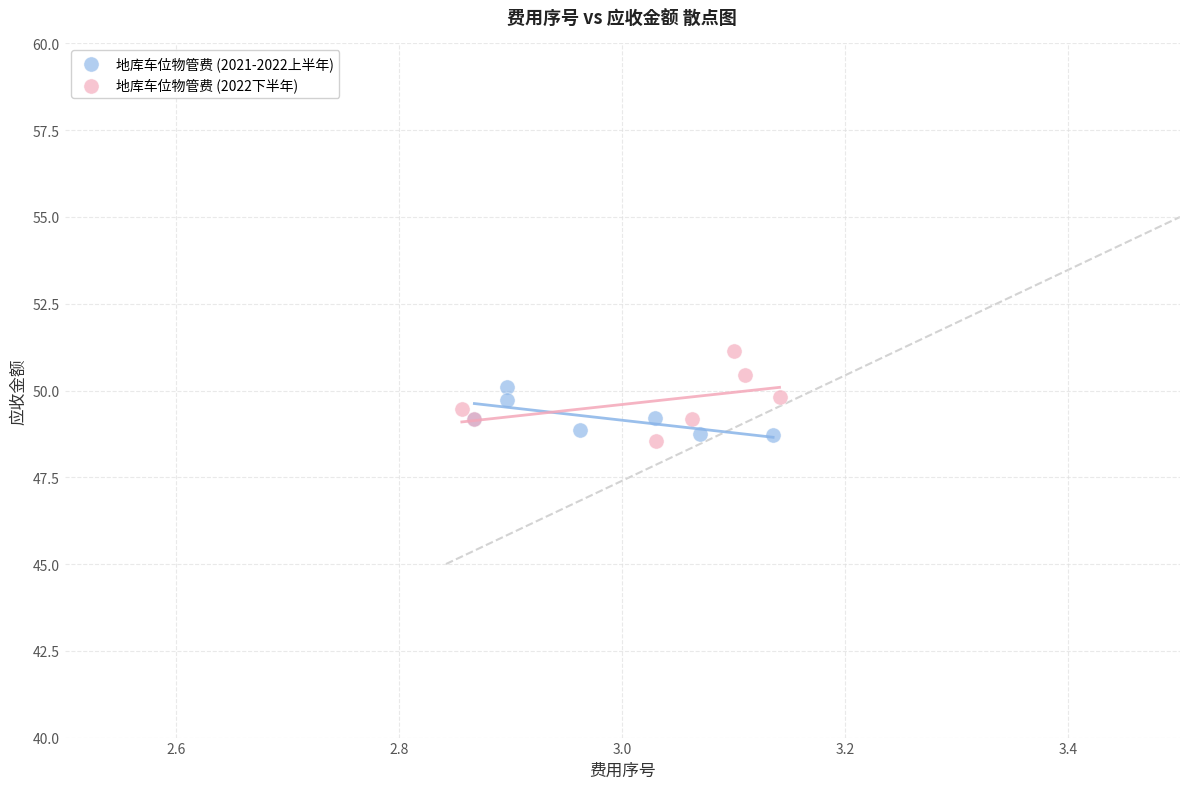

Which series contains the highest Y value?

地库车位物管费 (2022下半年)